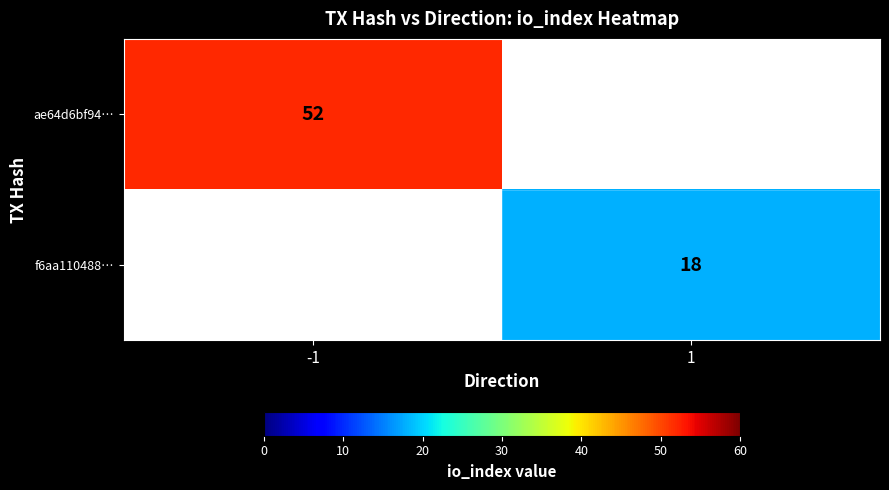

True or false: f6aa110488… has a value of 18 at 1.

True